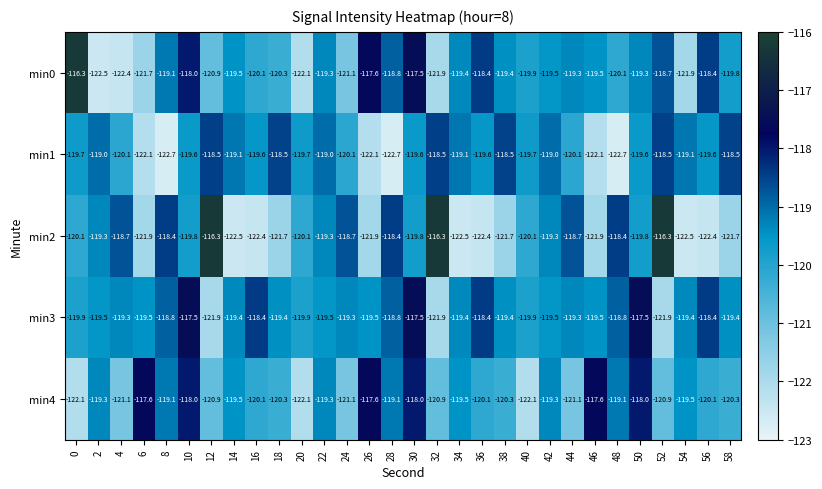

The value of min0 at 2 is -63.8. True or false?

False